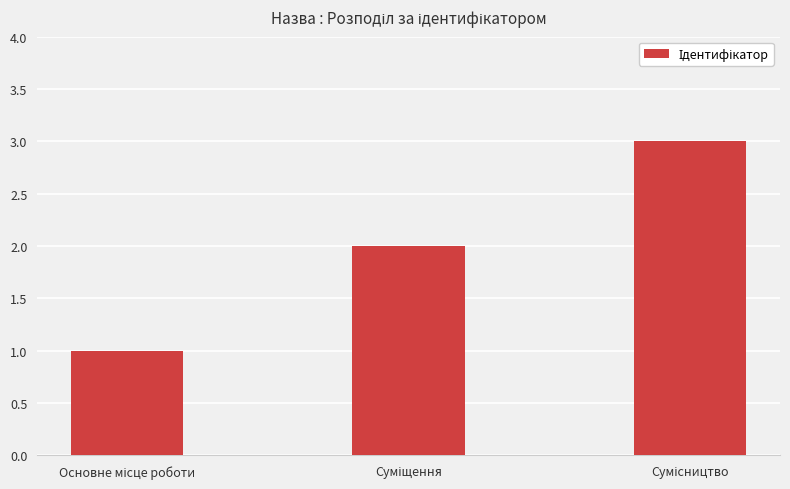

What is the maximum value shown in the chart?

3